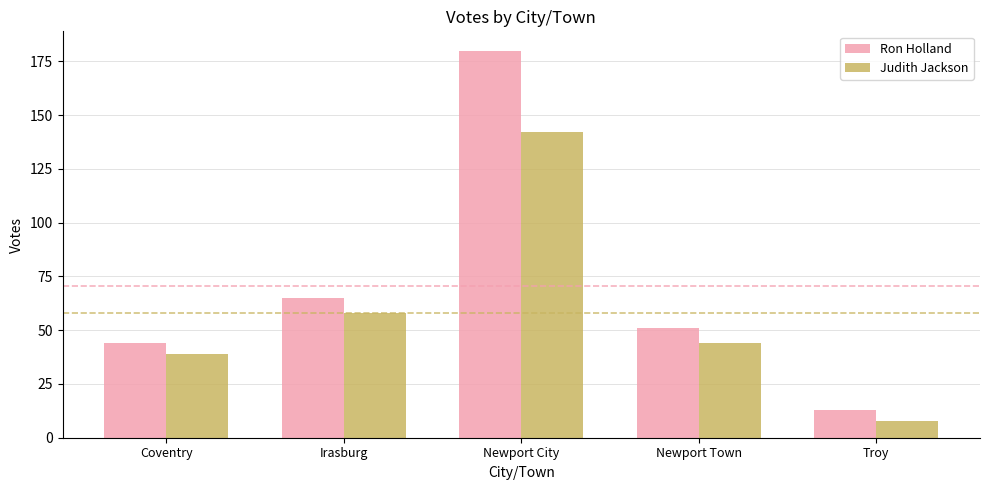

Reading left to right, extract all data points from this chart.

Ron Holland: 44	65	180	51	13
Judith Jackson: 39	58	142	44	8